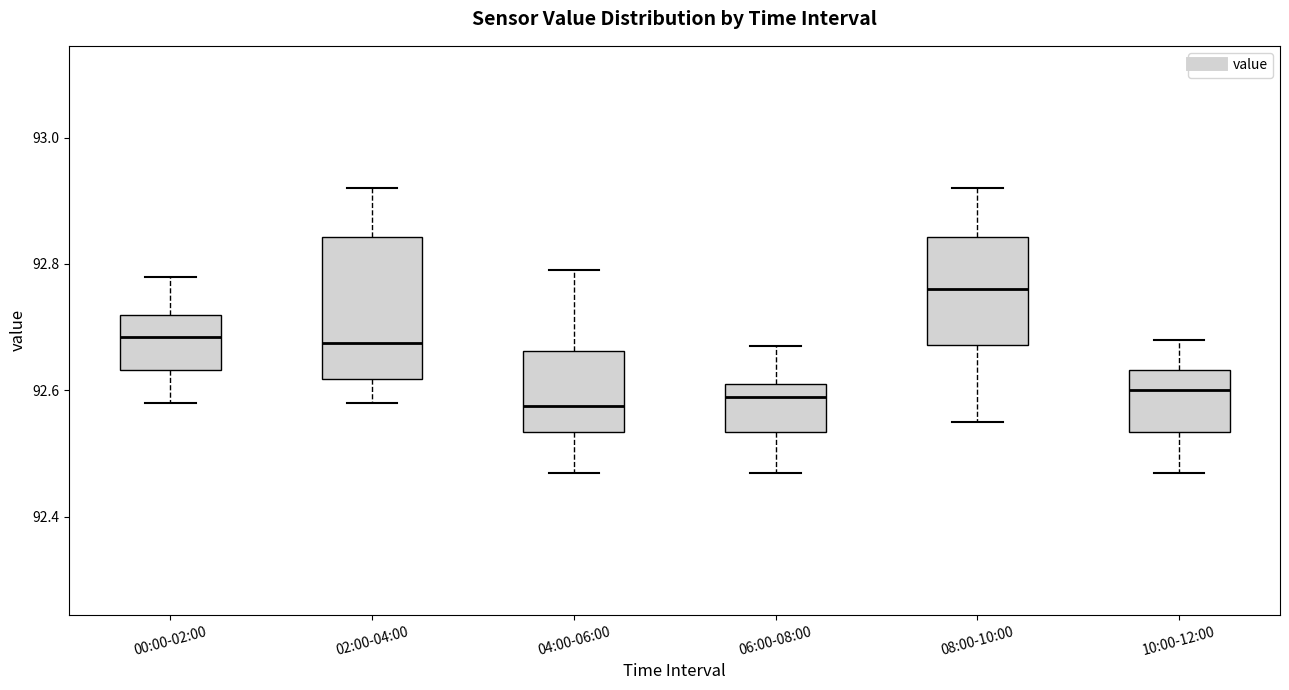

Where does the median line of the box for 04:00-06:00 sit on the y-axis? The values are not printed on the chart, so give them approximately, as read against the axis.

92.58